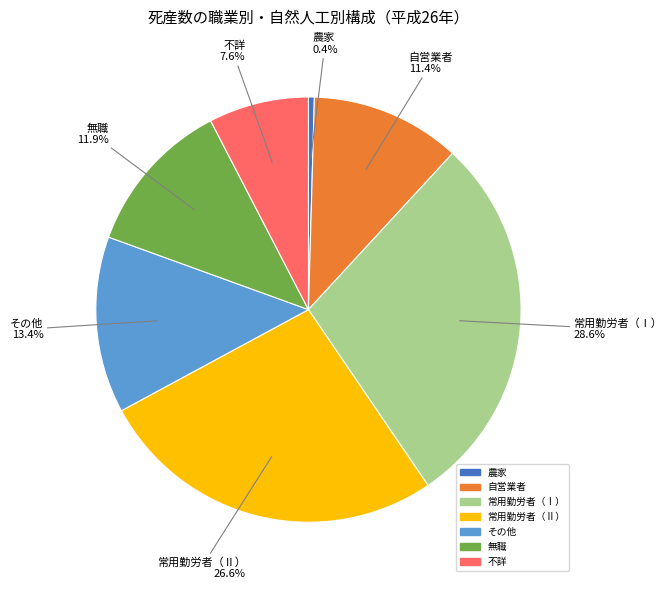

How many slices are in this pie chart?

7